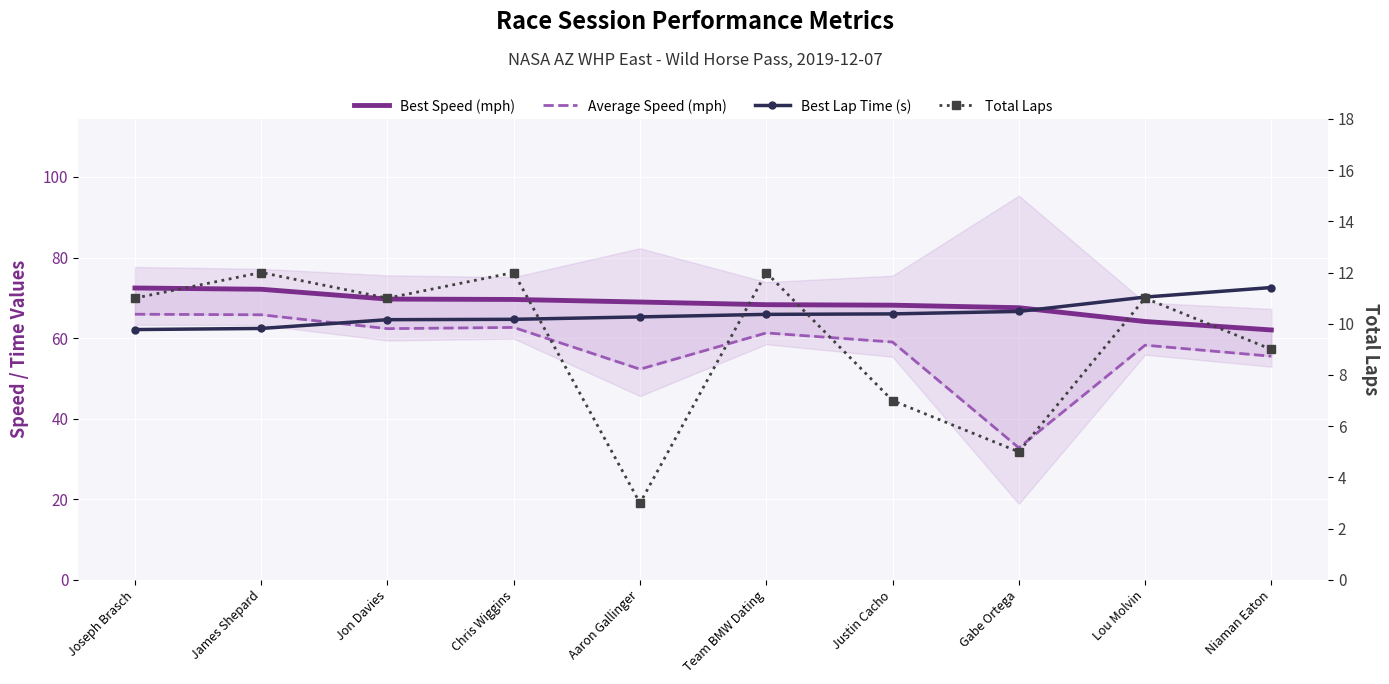

At how many categories does at least one series exceed 36?

10